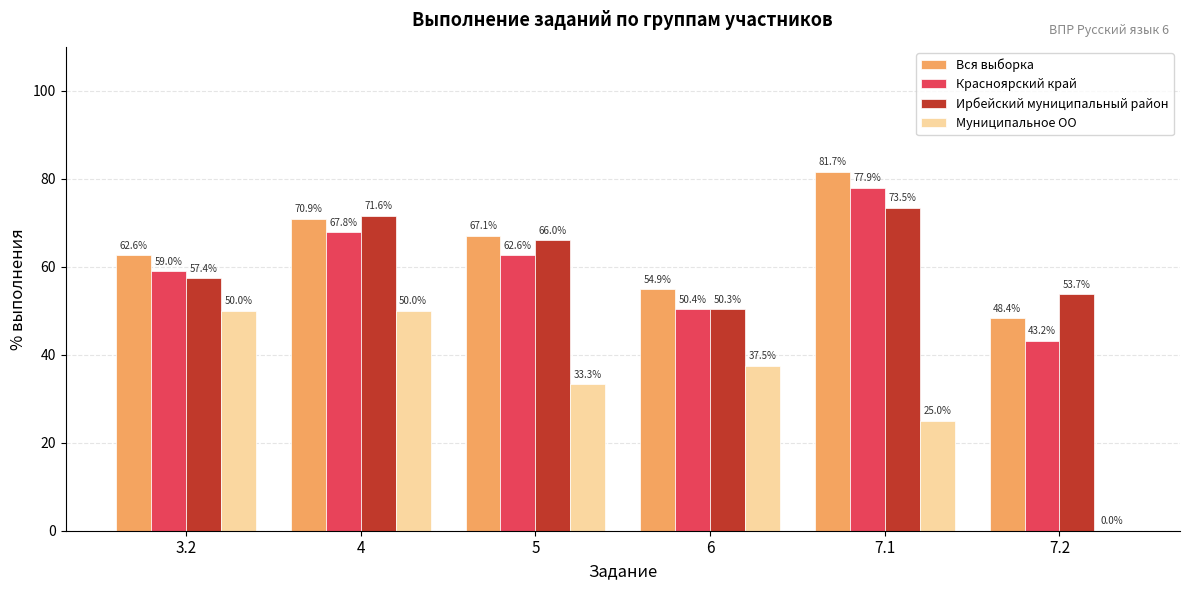

Which series has the largest total across all categories?

Вся выборка